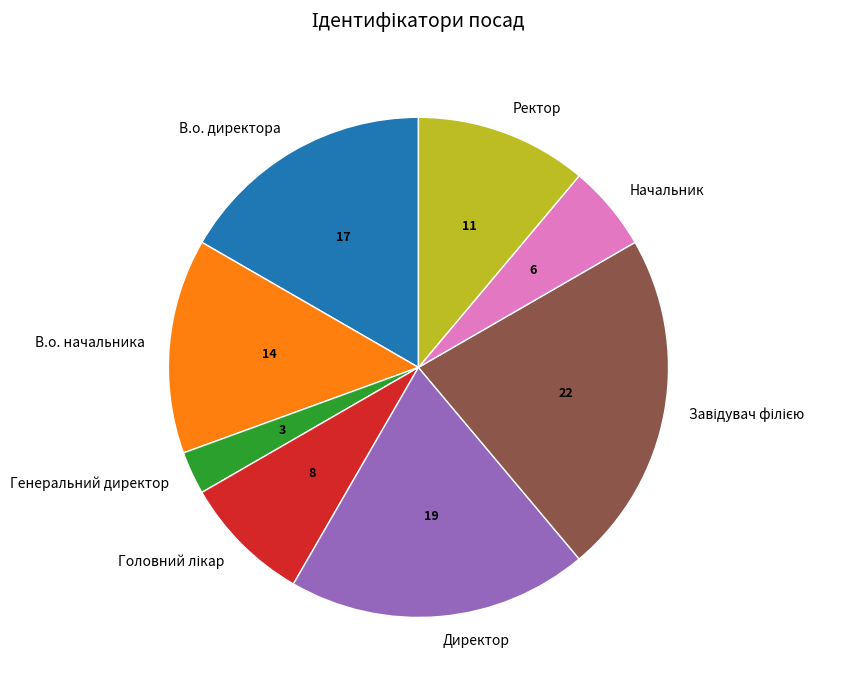

The Директор slice represents 19% of the pie. True or false?

True